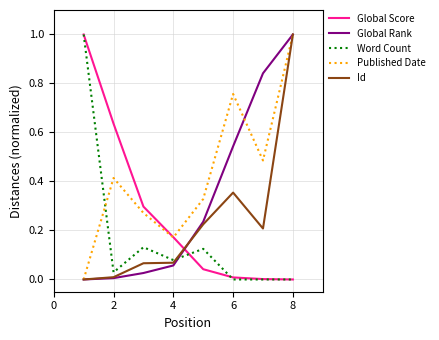

Count the number of data series in this chart.

5